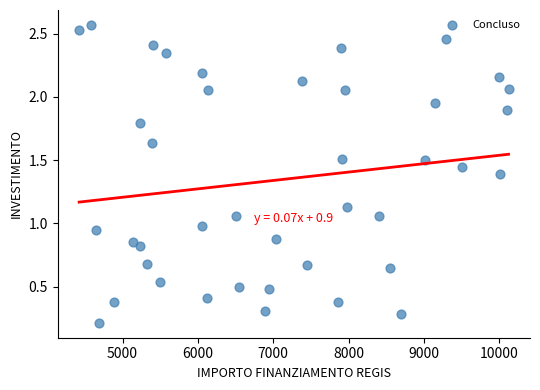

What is the range of Y values (max minus min)?

2.4